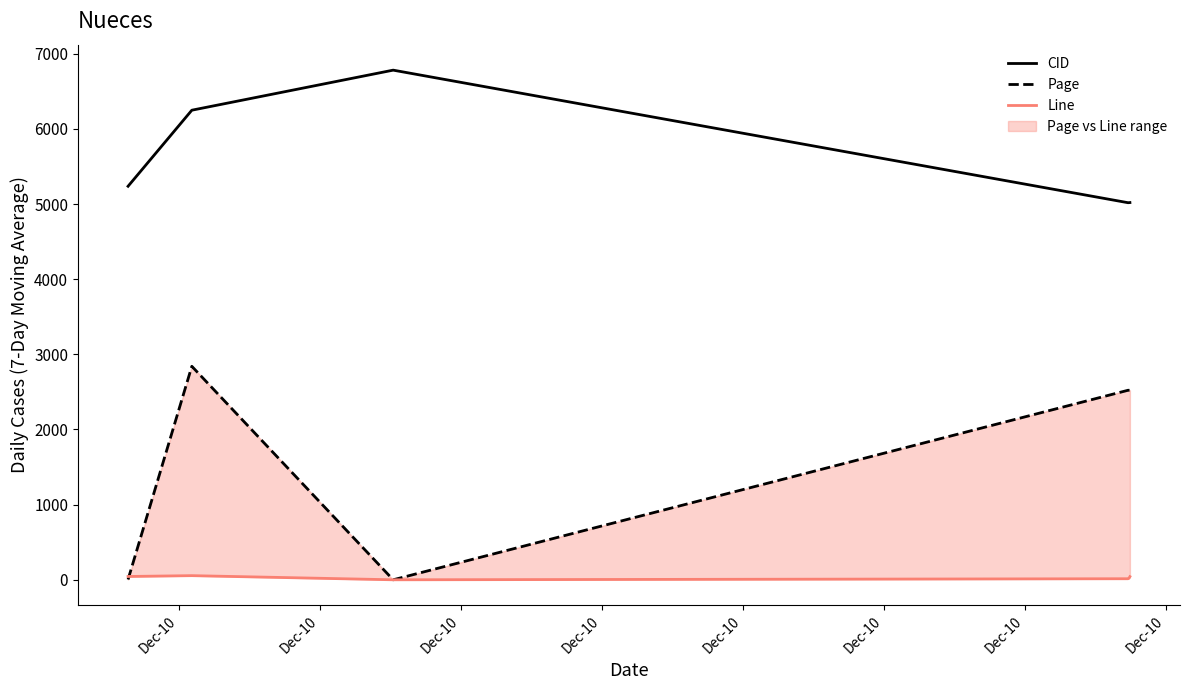

What is the sum of all Line values?

178